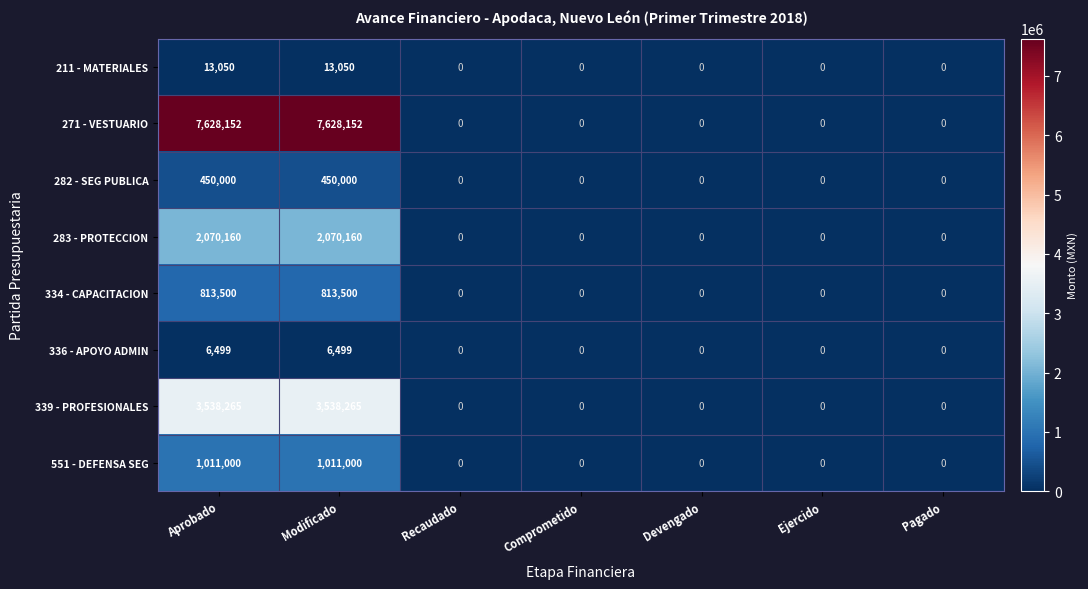

Which series has the largest range (max minus min)?

271 - VESTUARIO